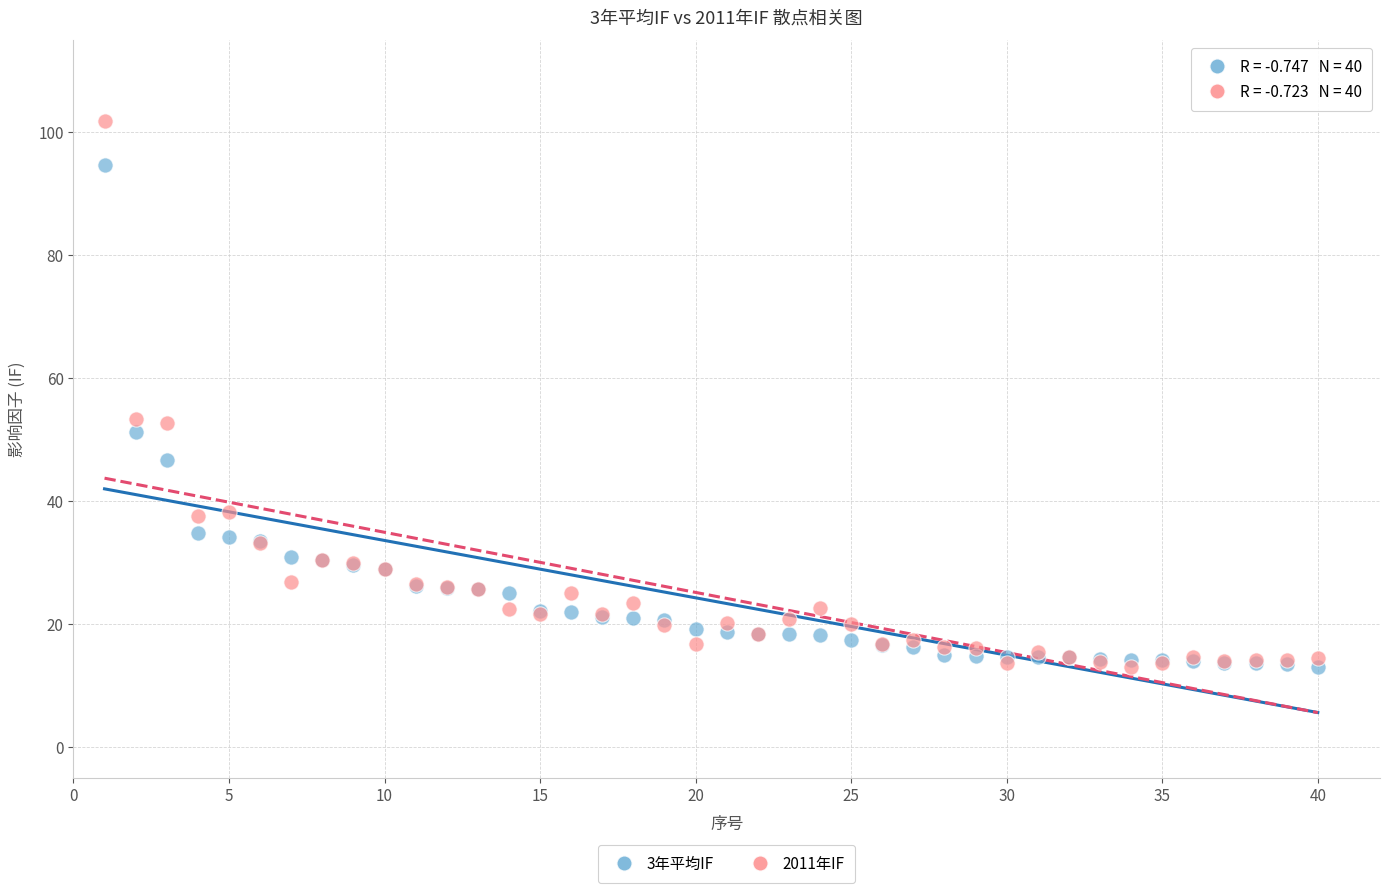

What are all the series names shown in the legend?

3年平均IF, 2011年IF